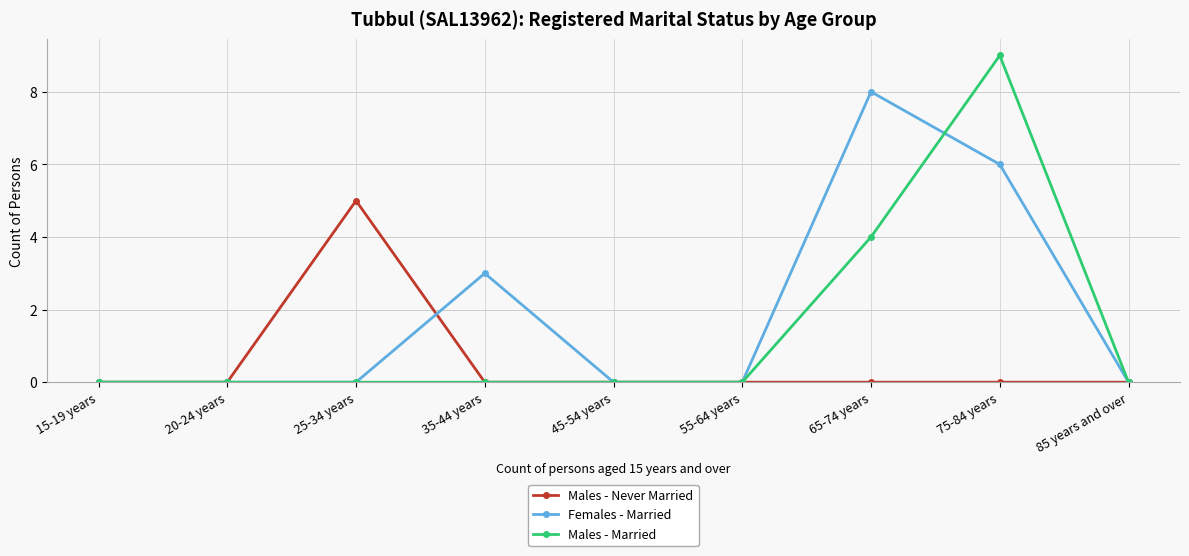

At which category is the sum across all series the highest?

75-84 years